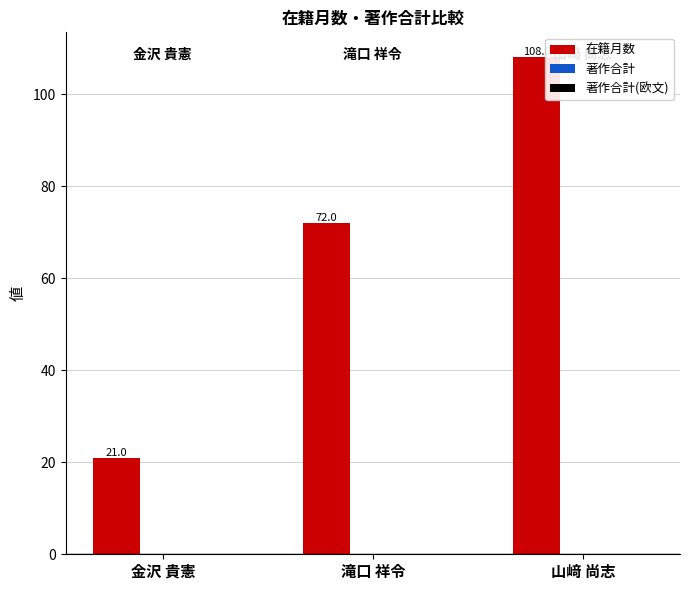

What is the change in value from 金沢 貴憲 to 山﨑 尚志?

+87